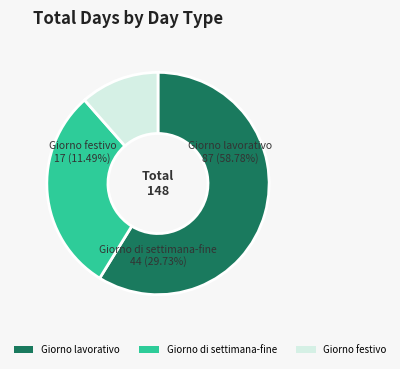

Approximately how many times larger is the value at Giorno festivo compared to Giorno di settimana-fine?

0.4